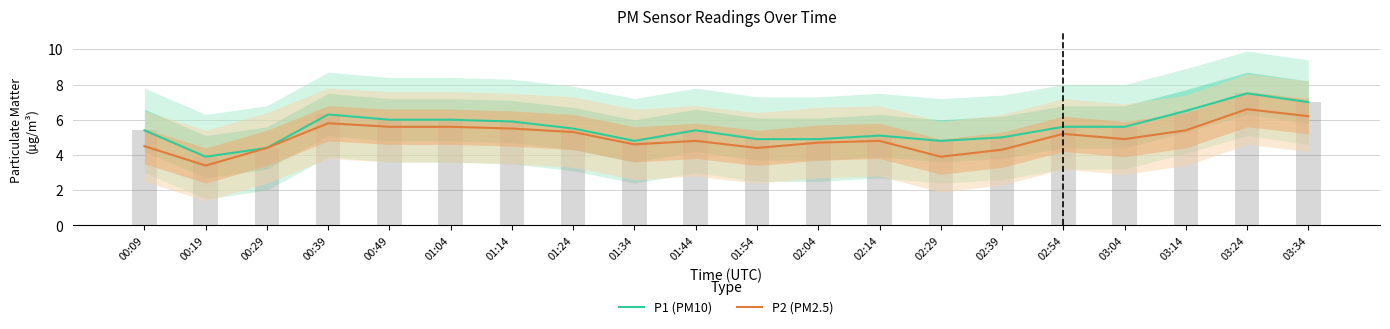

What is the spread (max minus min) of values at 02:14?

0.3